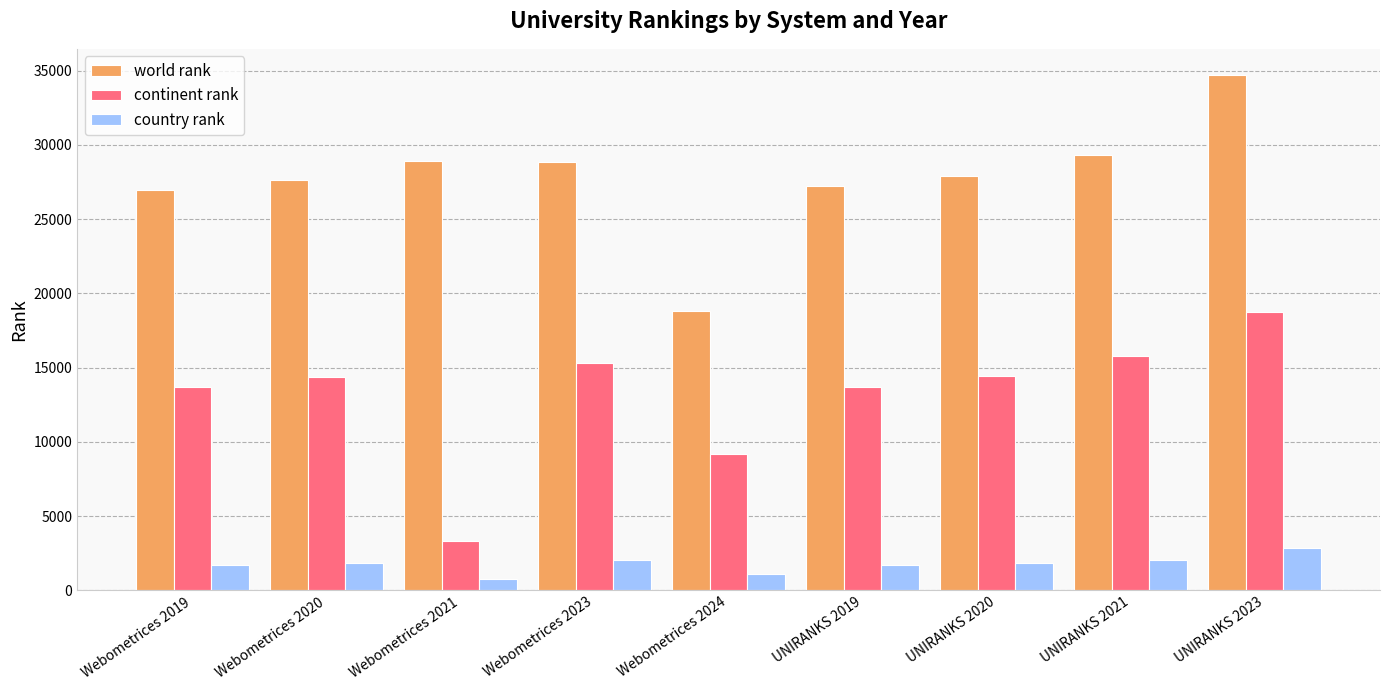

Rank the series by their maximum value, from highest to lowest.

world rank, continent rank, country rank